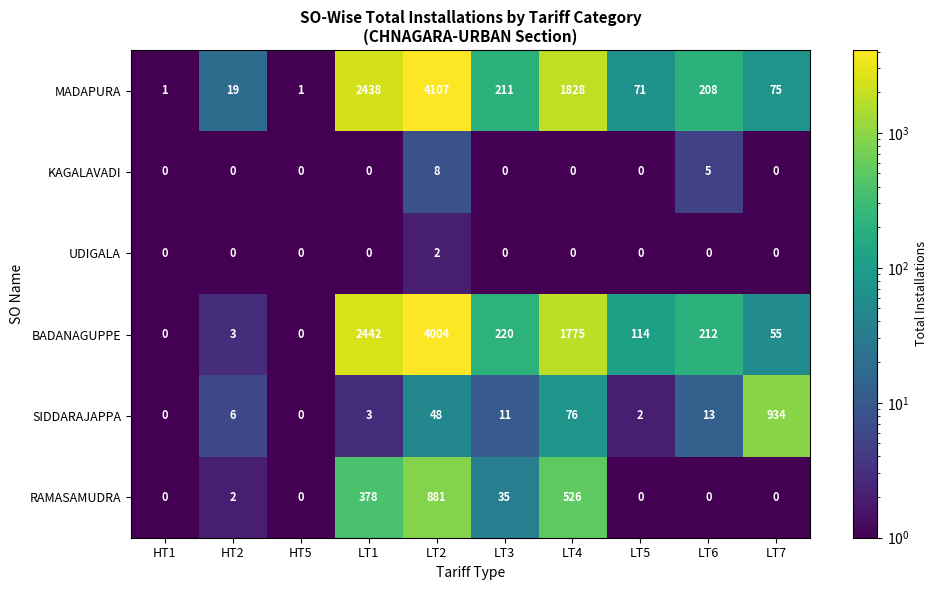

True or false: SIDDARAJAPPA has a value of 561 at HT5.

False